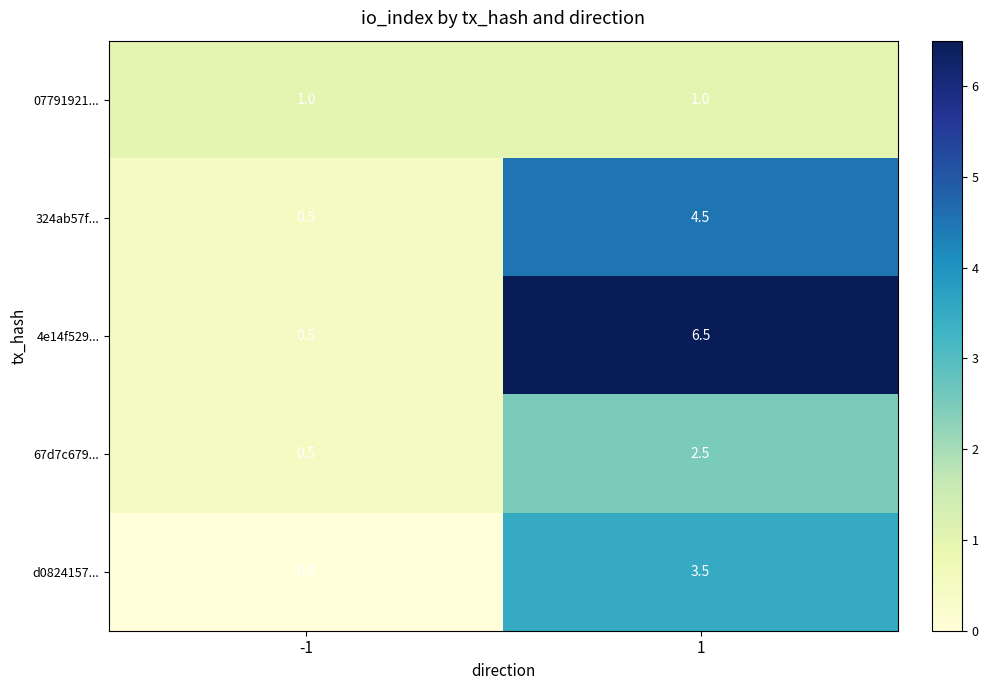

Count the number of data series in this chart.

5